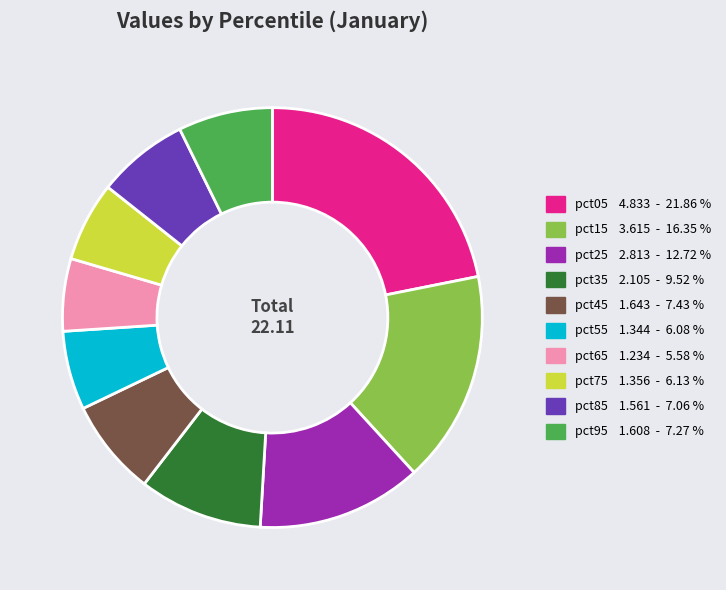

The pct35 slice represents 1% of the pie. True or false?

False